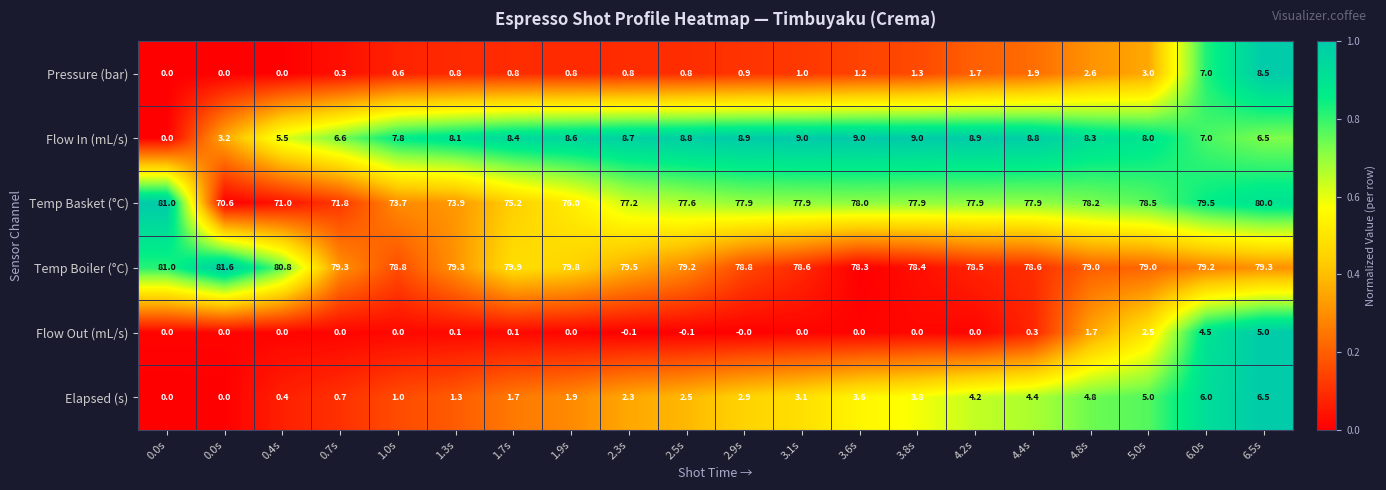

Which series has the largest total across all categories?

Temp Boiler (°C)